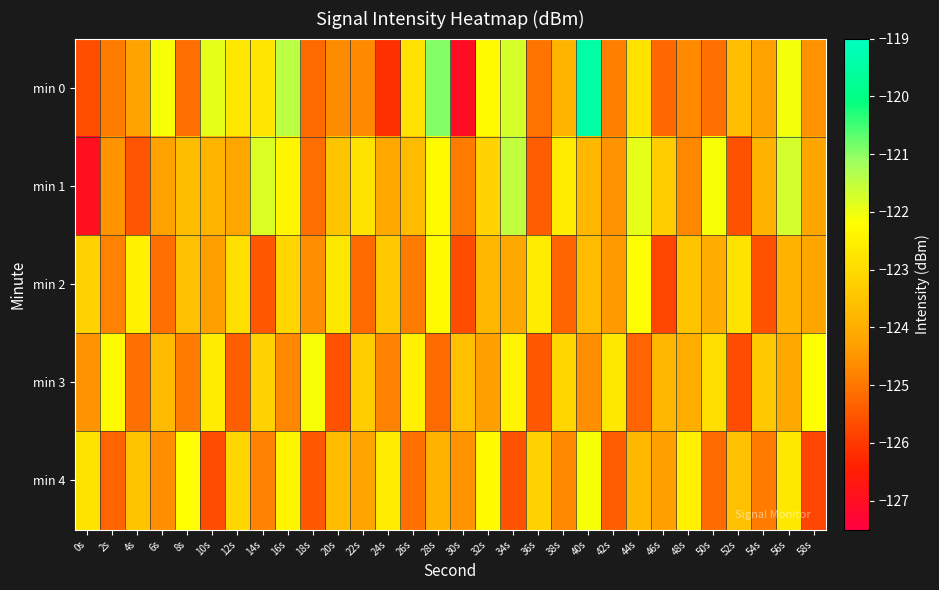

Between 34s and 38s, which series saw the biggest shift?

min 0